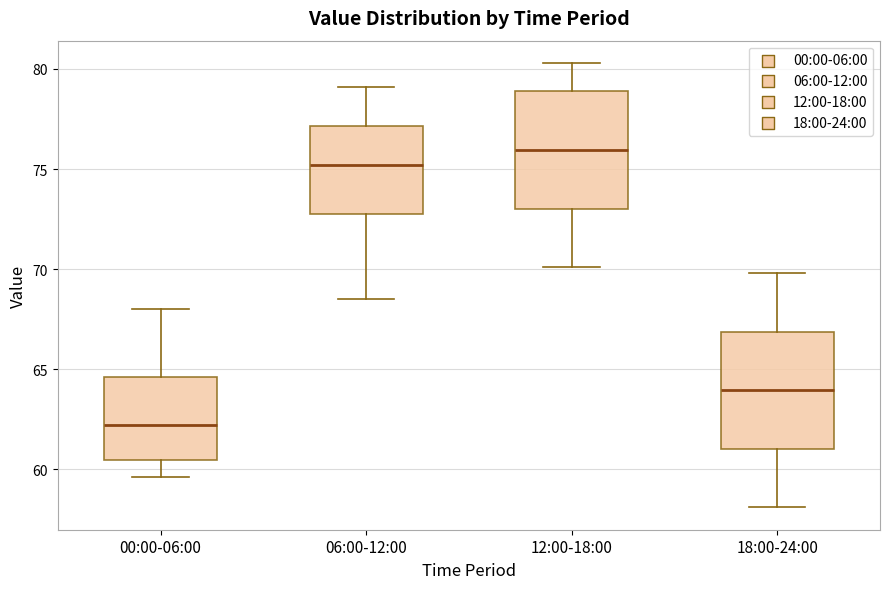

Where does the lower whisker of the box for 12:00-18:00 end on the y-axis? The values are not printed on the chart, so give them approximately, as read against the axis.

70.0